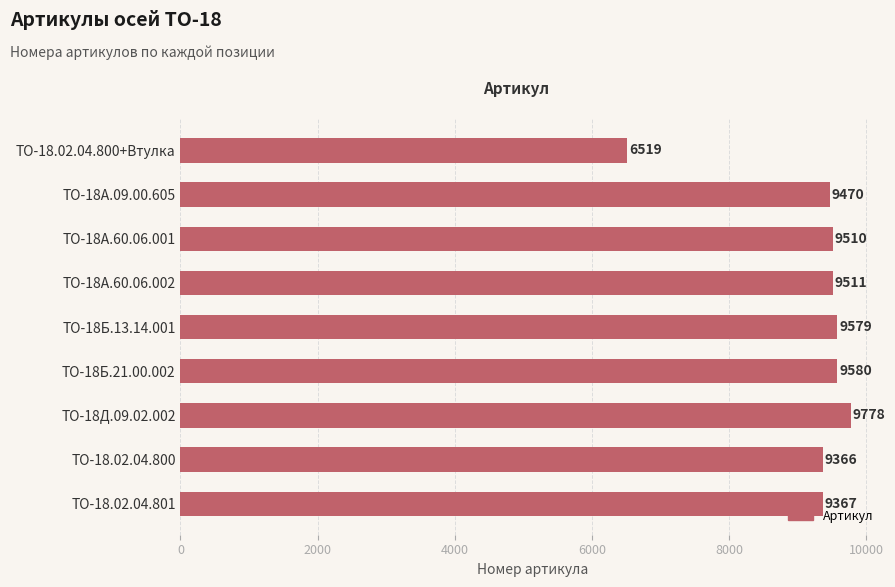

Read the value at ТО-18Б.21.00.002, to the nearest 10.

9580